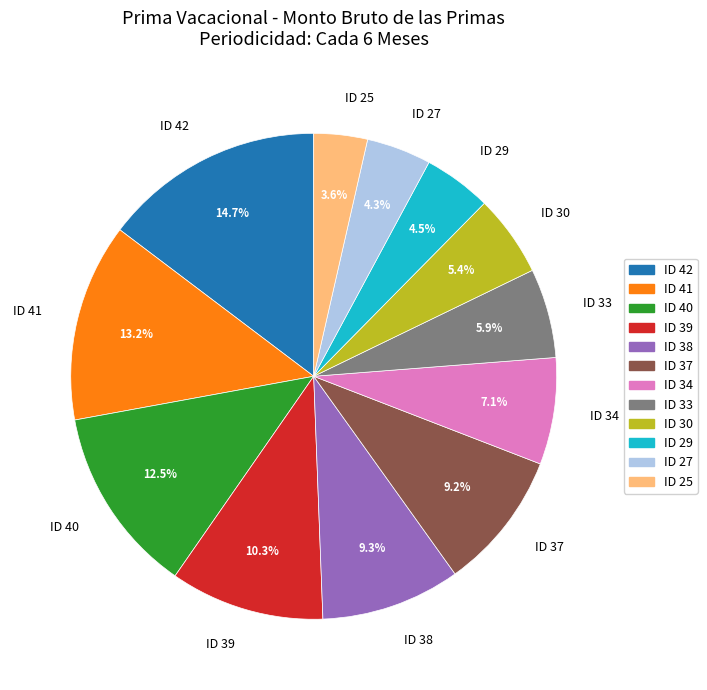

Does ID 27 represent more than half of the total?

No